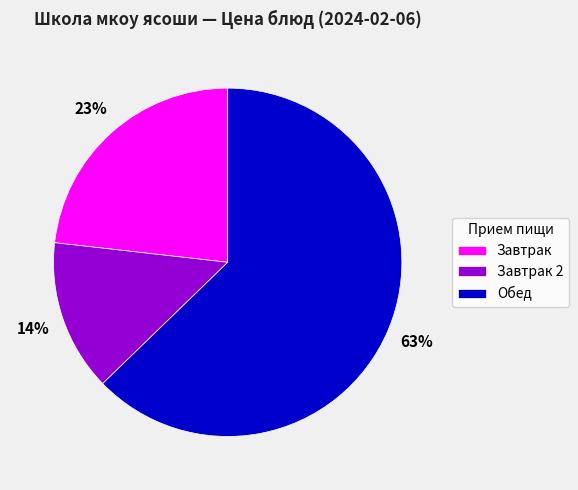

To the nearest percent, what is the average slice percentage?

33%